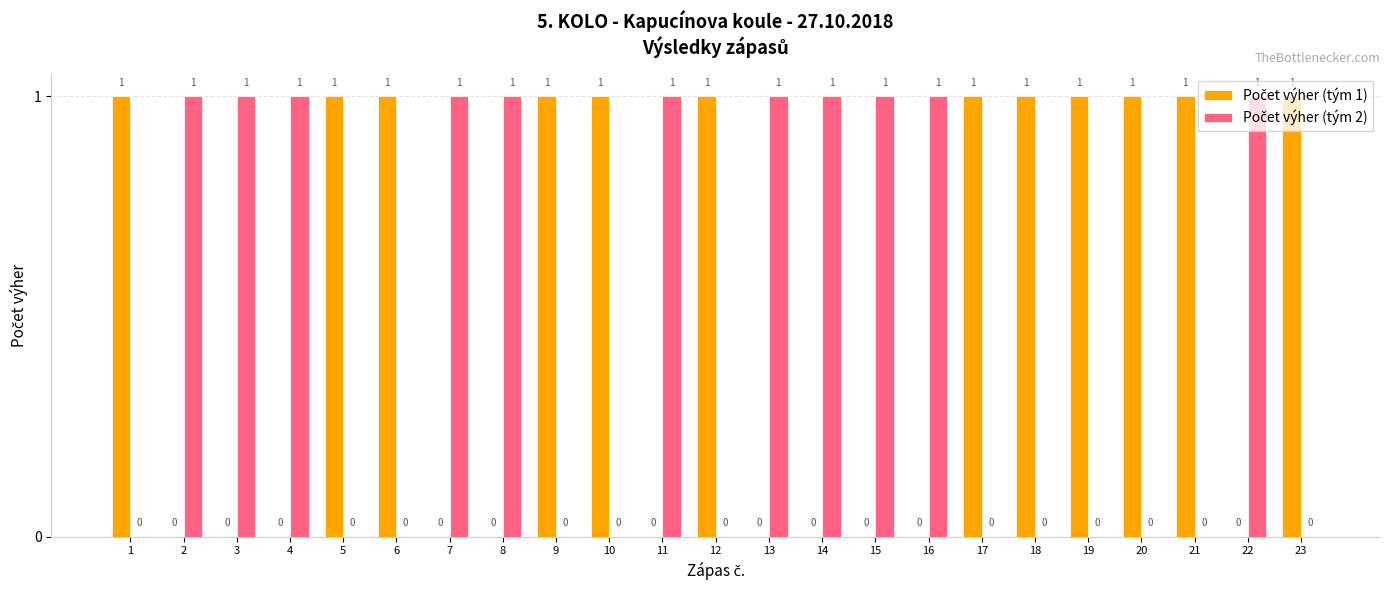

Is the value of Počet výher (tým 2) at 6 greater than the value of Počet výher (tým 1) at 13?

No